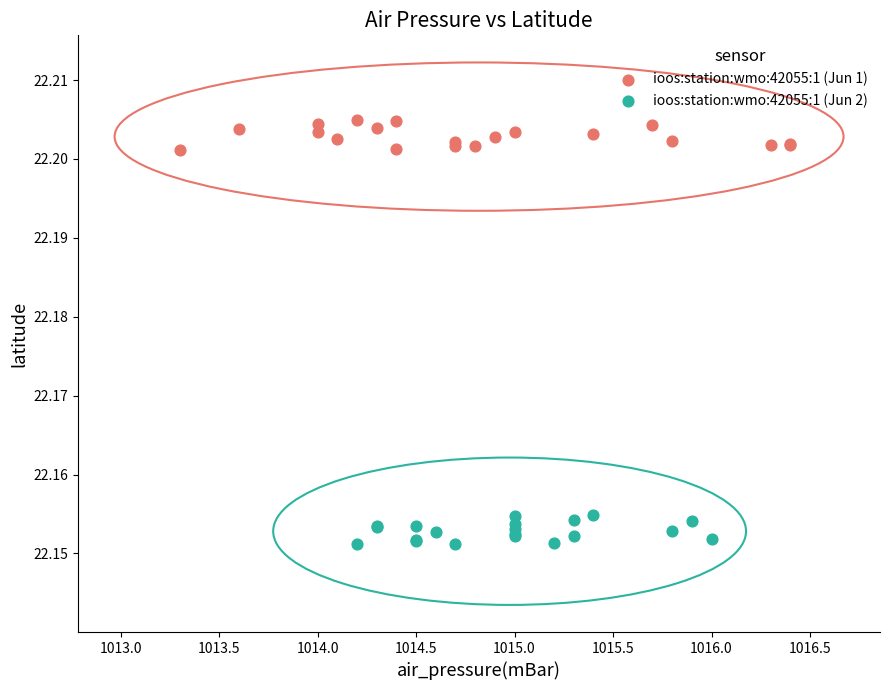

Which series reaches the maximum Y coordinate?

ioos:station:wmo:42055:1 (Jun 1)